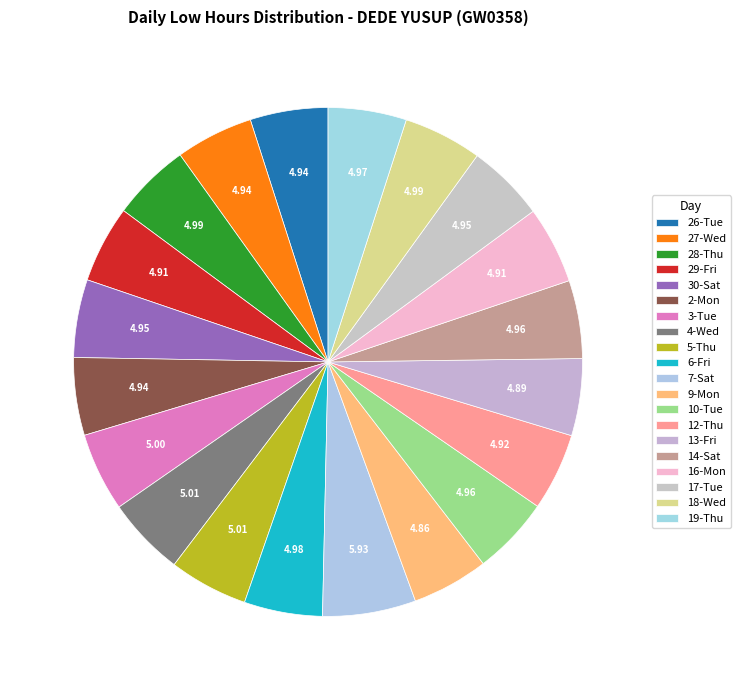

Combined, what portion of the pie is 3-Tue and 2-Mon?

9.9%